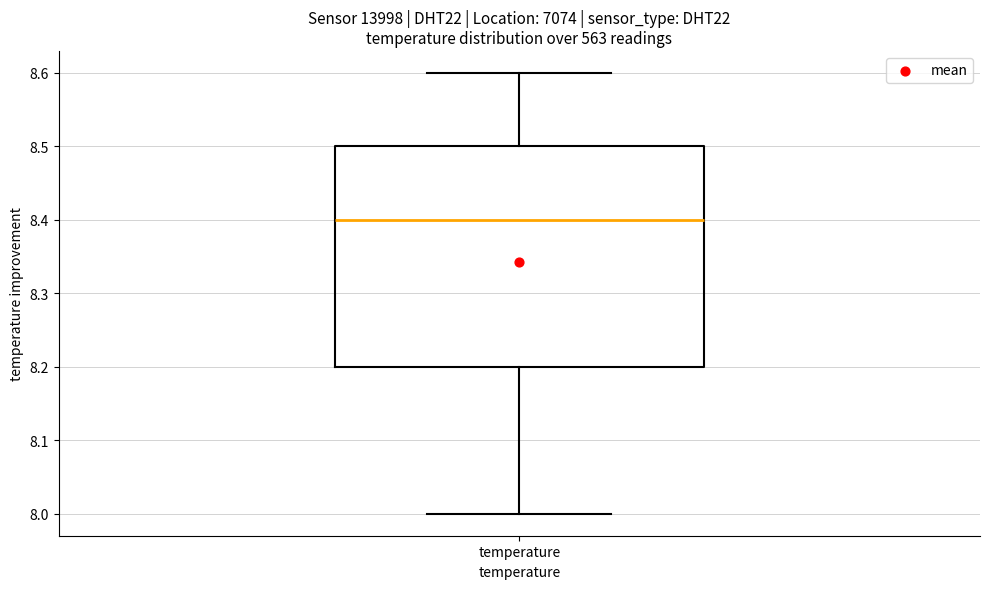

Read this box plot against the y-axis: the position of the median line, the range covered by the box, and the ends of both whiskers. The values are not printed on the chart, so give them approximately, as read against the axis.

median 8.4, box 8.2 to 8.5, whiskers 8.0 to 8.6